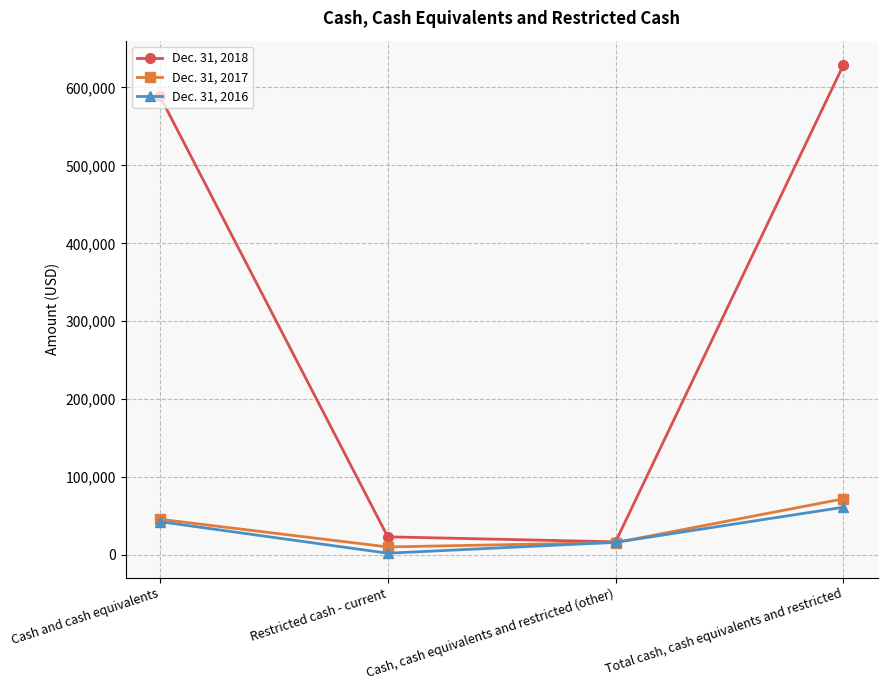

Which category has the lowest value across all series?

Restricted cash - current